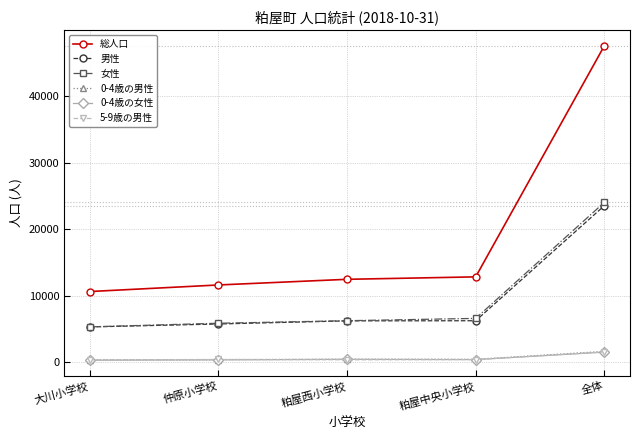

Where is 0-4歳の男性 nearest to the value 987?

粕屋西小学校